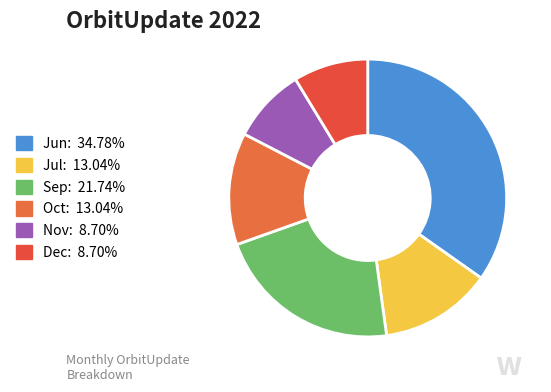

To the nearest percent, what portion does Jun represent?

35%